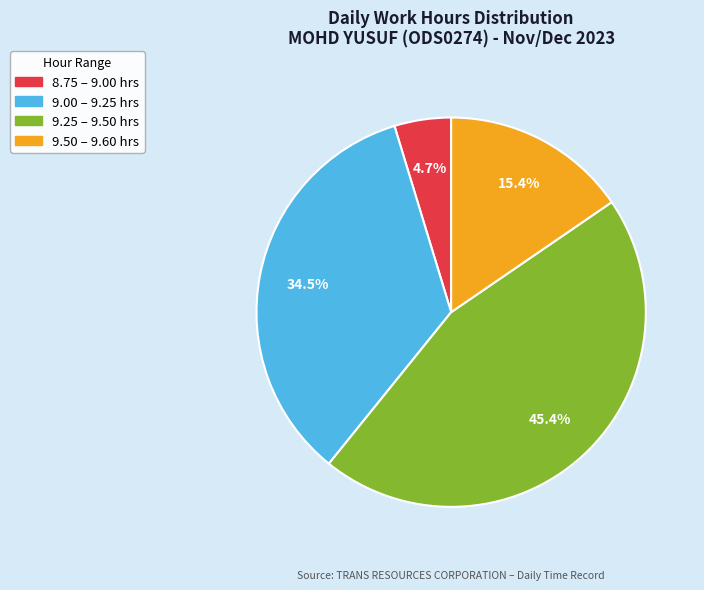

Does any single category account for the majority?

No